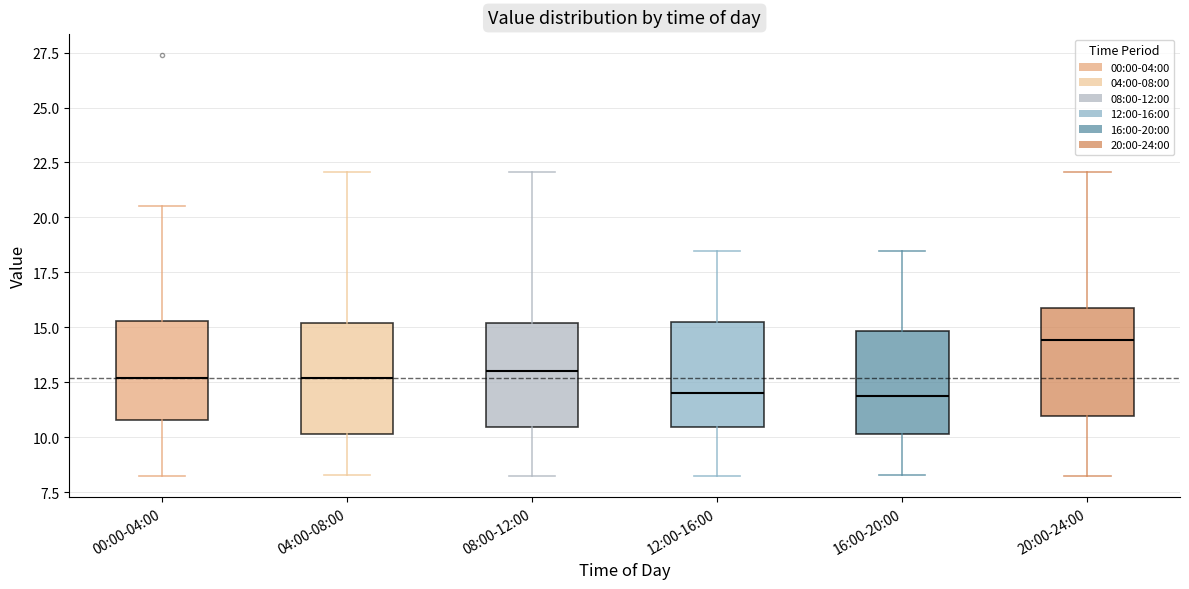

Reading left to right, transcribe this box plot: for each box, give where its median line is, the range the box spans, and where its two whiskers end, as read against the y-axis. The values are not printed on the chart, so give them approximately, as read against the axis.

00:00-04:00: median 12.5, box 11.0 to 15.5, whiskers 8.0 to 20.5
04:00-08:00: median 12.5, box 10.0 to 15.0, whiskers 8.5 to 22.0
08:00-12:00: median 13.0, box 10.5 to 15.0, whiskers 8.0 to 22.0
12:00-16:00: median 12.0, box 10.5 to 15.0, whiskers 8.0 to 18.5
16:00-20:00: median 12.0, box 10.0 to 15.0, whiskers 8.5 to 18.5
20:00-24:00: median 14.5, box 11.0 to 16.0, whiskers 8.0 to 22.0